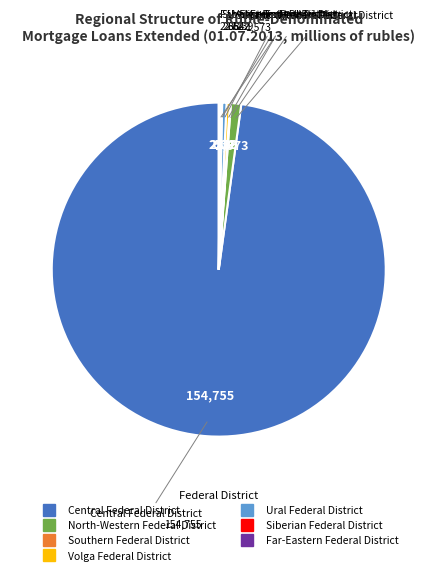

Is there any slice that represents more than half of the pie?

Yes